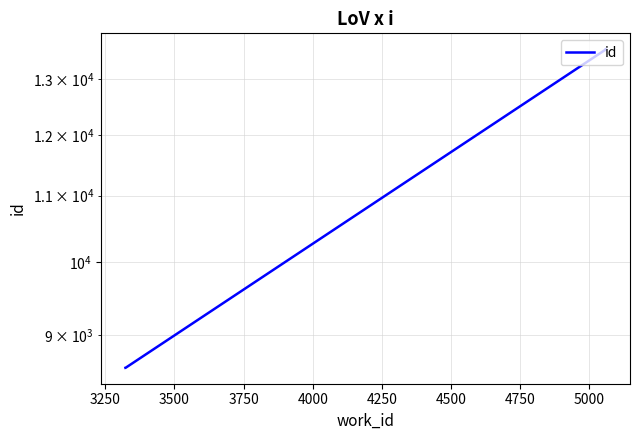

What is the smallest value displayed?

8591